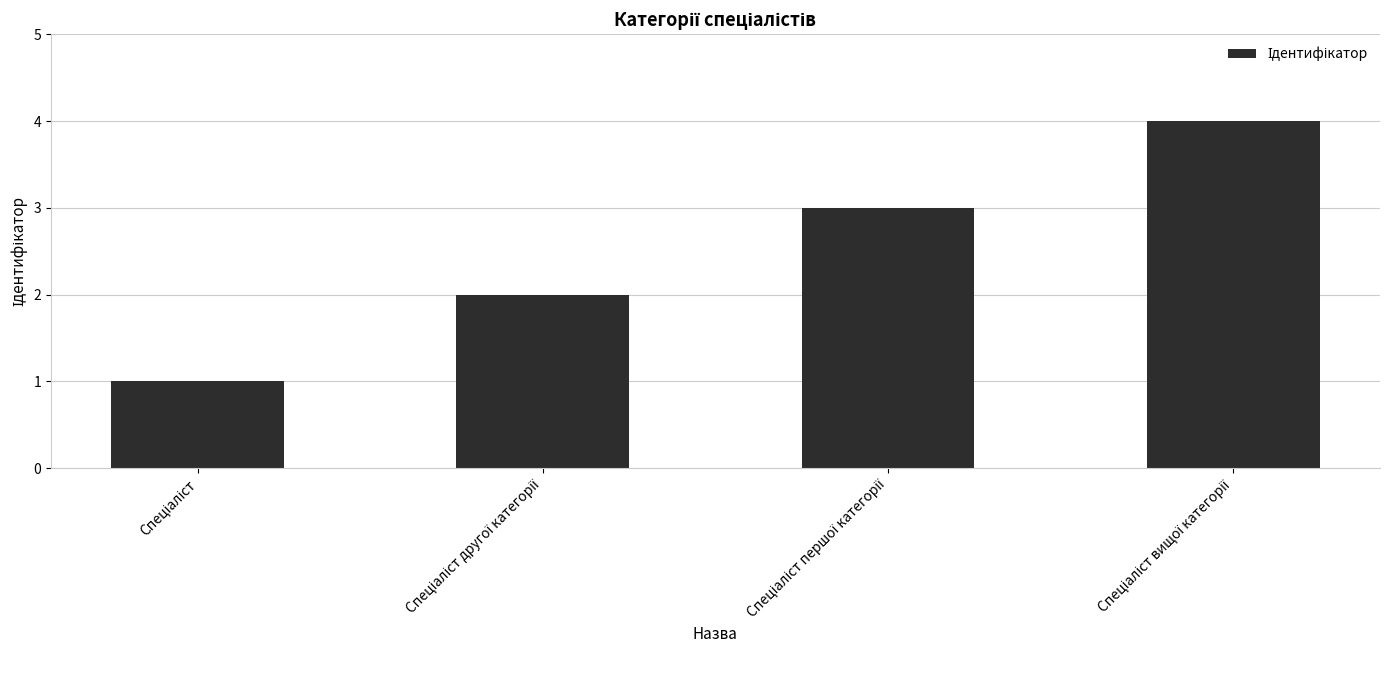

What is the difference between the maximum and second lowest values?

2